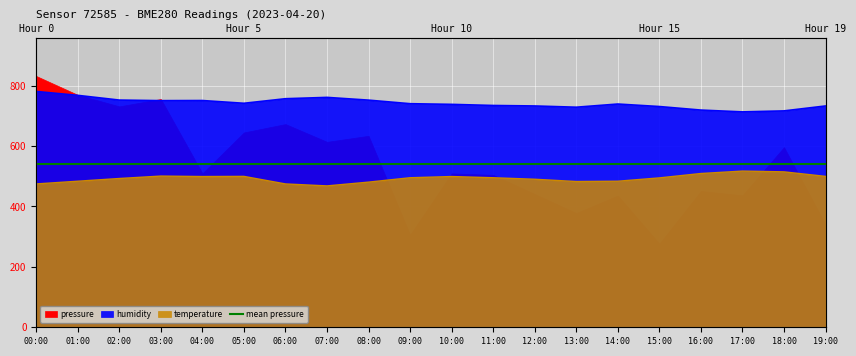

List the labels in order of humidity value, smallest first.

17:00, 18:00, 16:00, 13:00, 15:00, 12:00, 19:00, 11:00, 10:00, 14:00, 09:00, 05:00, 03:00, 04:00, 08:00, 02:00, 06:00, 07:00, 01:00, 00:00